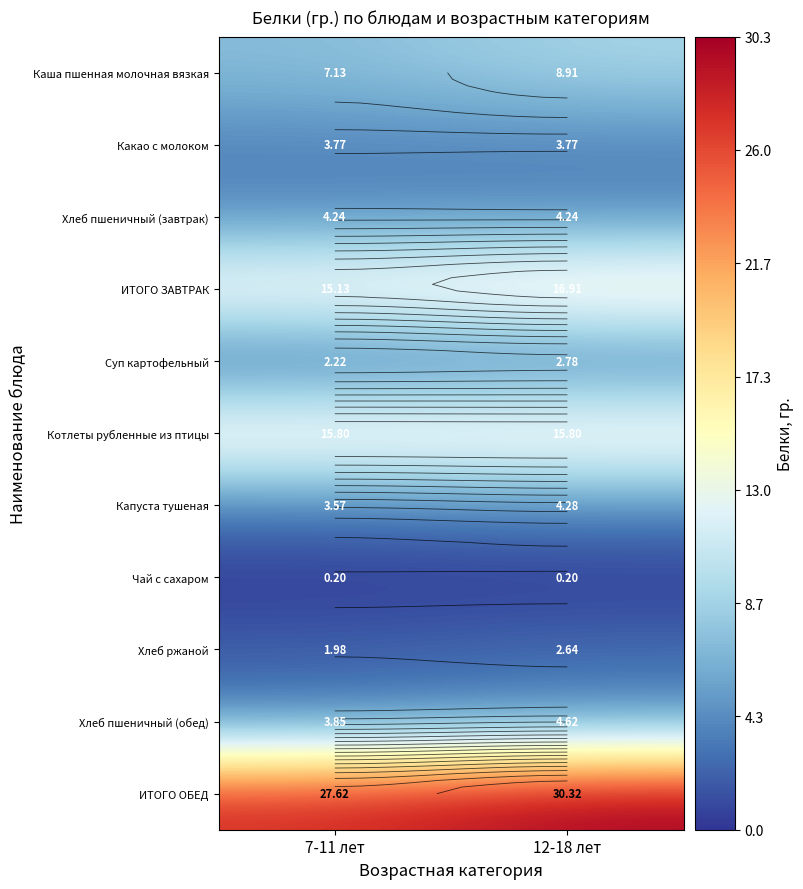

List the series in order of their peak value, highest first.

ИТОГО ОБЕД, ИТОГО ЗАВТРАК, Котлеты рубленные из птицы, Каша пшенная молочная вязкая, Хлеб пшеничный (обед), Капуста тушеная, Хлеб пшеничный (завтрак), Какао с молоком, Суп картофельный, Хлеб ржаной, Чай с сахаром